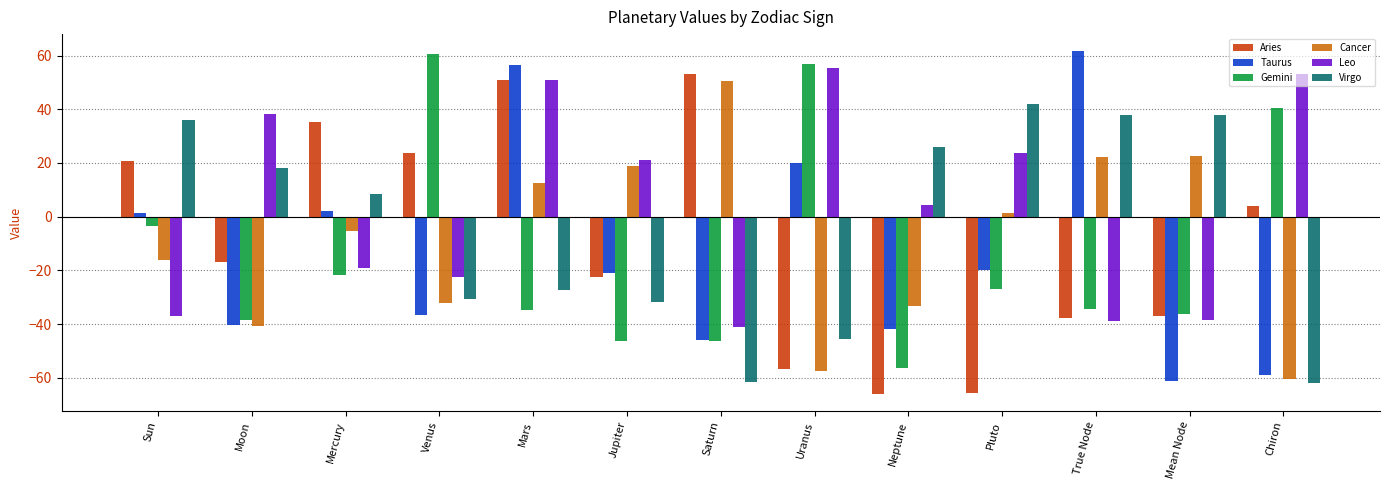

Read the Aries value at Uranus.

-56.8